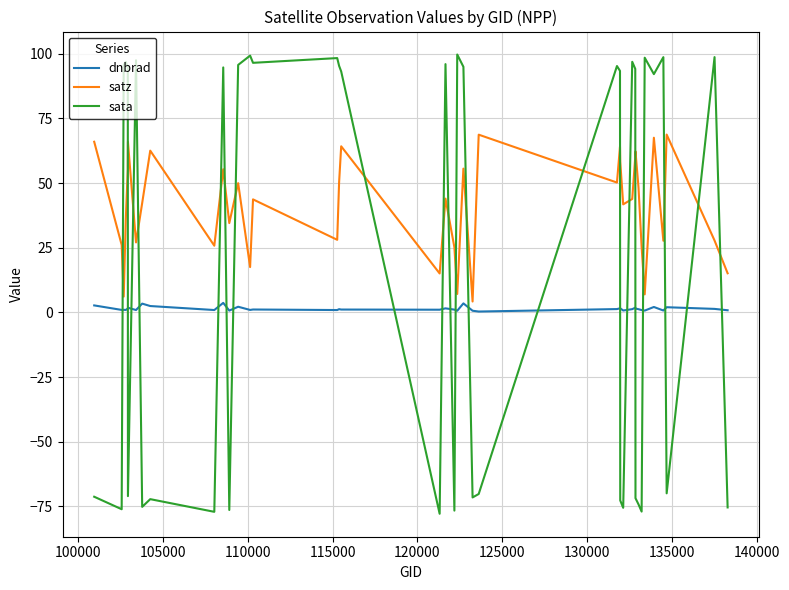

Rank the series by their maximum value, from highest to lowest.

sata, satz, dnbrad